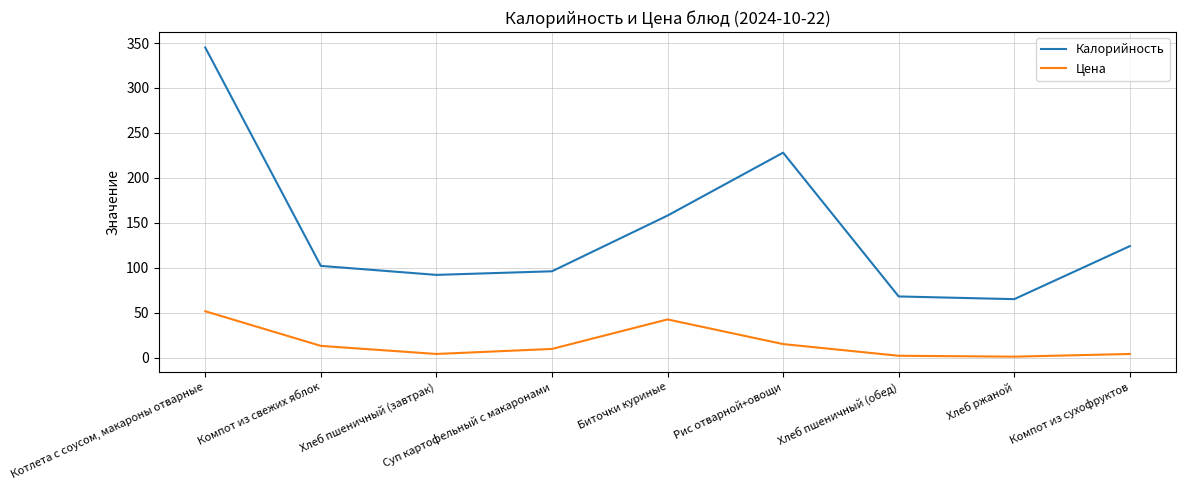

At Хлеб ржаной, list the series in order from largest to smallest.

Калорийность, Цена